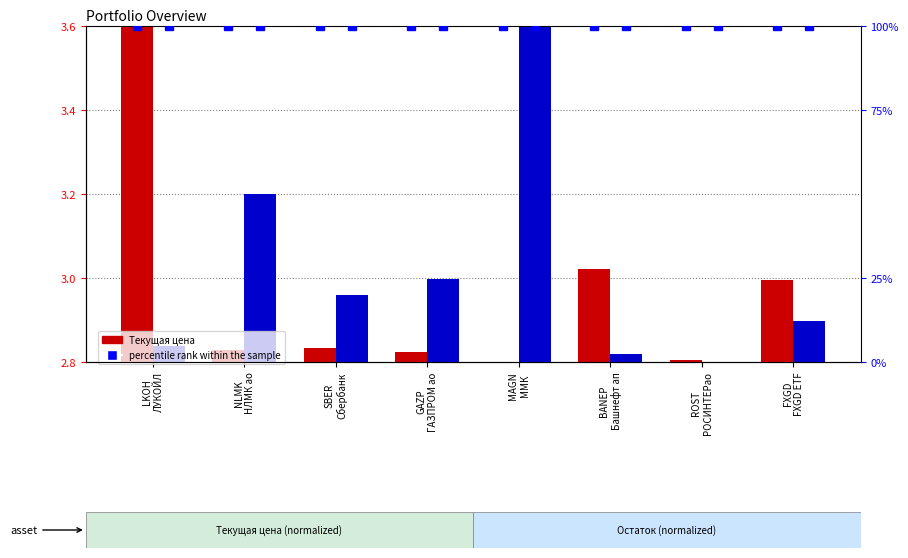

What is the sum of all Остаток values?

24.1